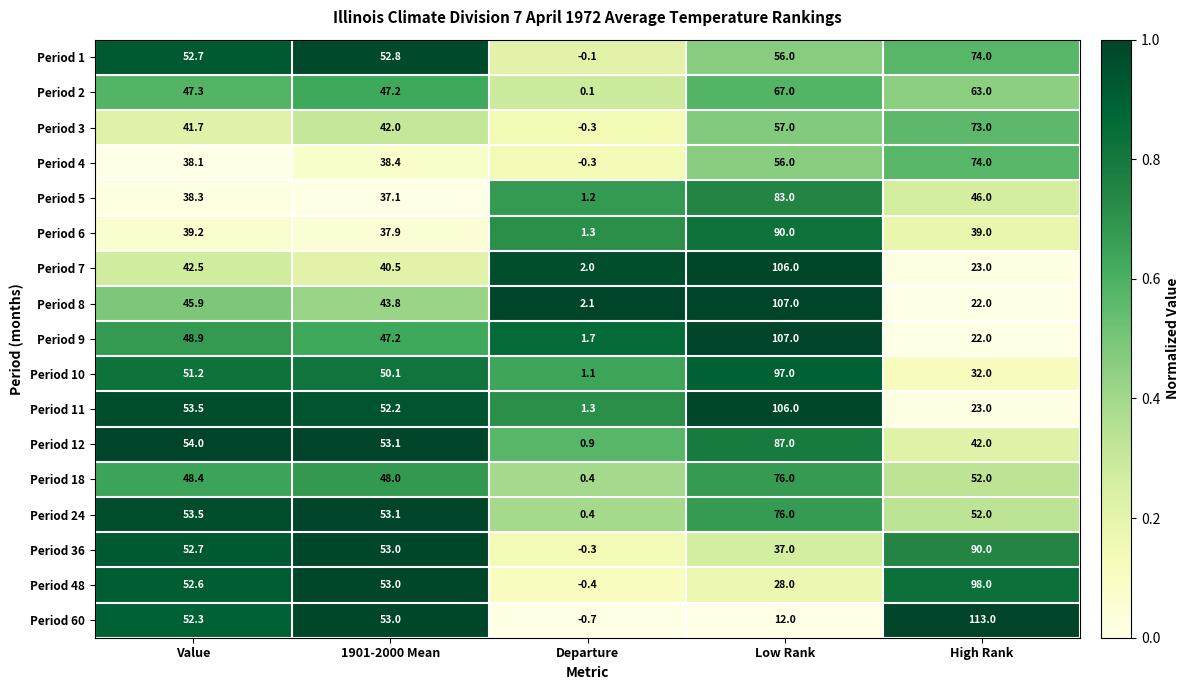

The value of Period 60 at 1901-2000 Mean is 89.8. True or false?

False